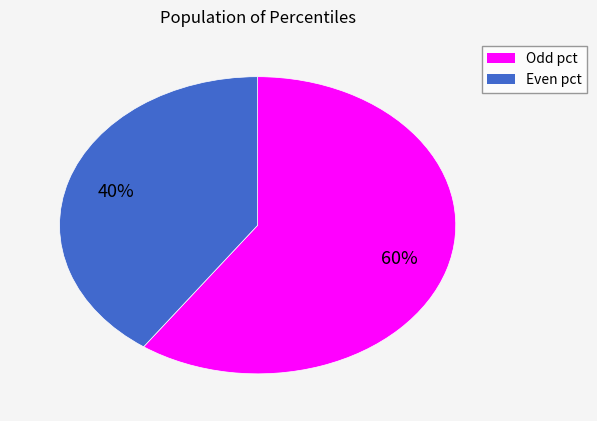

Is there a majority slice in this chart?

Yes